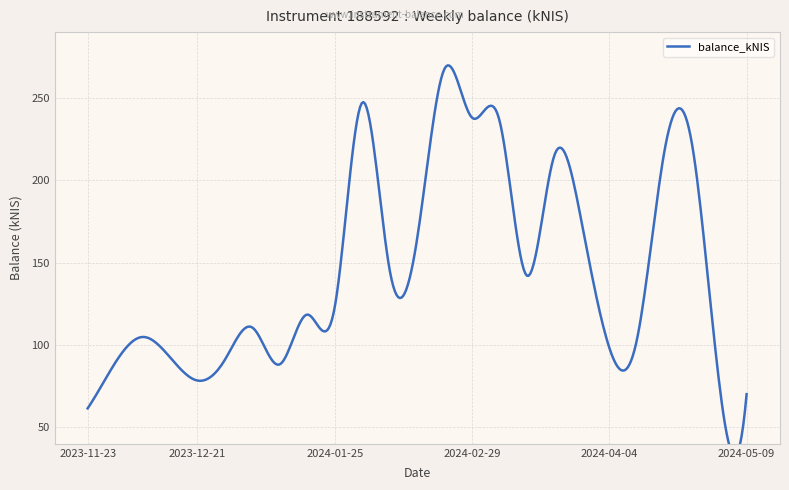

What is the change in value from 2024-03-21 to 2024-04-18?

+1.8